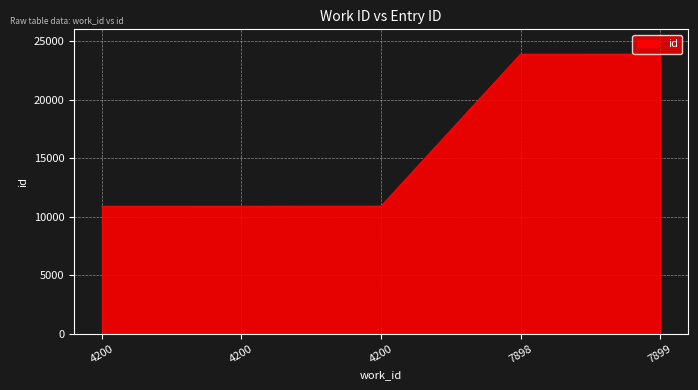

What value does the data have at 4200, to the nearest 100?

10900